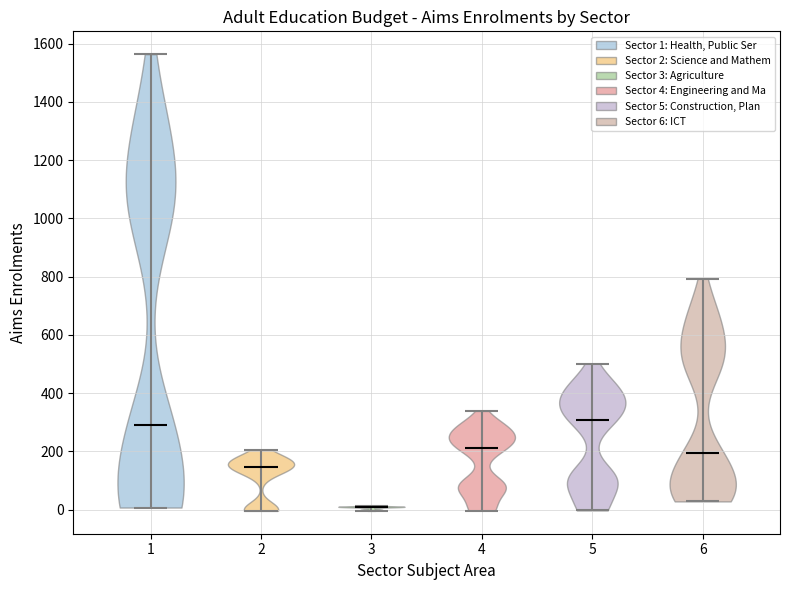

Reading left to right, read every violin against the y-axis: where its median line is, and the lowest and highest points it reaches. The values are not printed on the chart, so give them approximately, as read against the axis.

1: median line 300, lowest point 0, highest point 1560
2: median line 140, lowest point 0, highest point 200
3: median line 0, lowest point 0, highest point 20
4: median line 220, lowest point 0, highest point 340
5: median line 300, lowest point 0, highest point 500
6: median line 200, lowest point 20, highest point 800